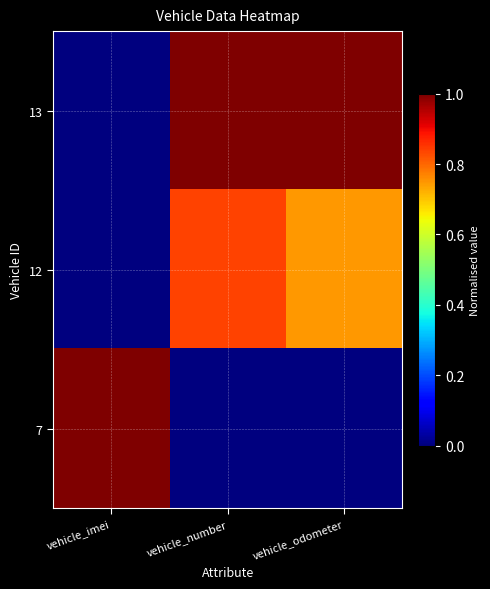

Which label corresponds to the largest value in the chart?

vehicle_number